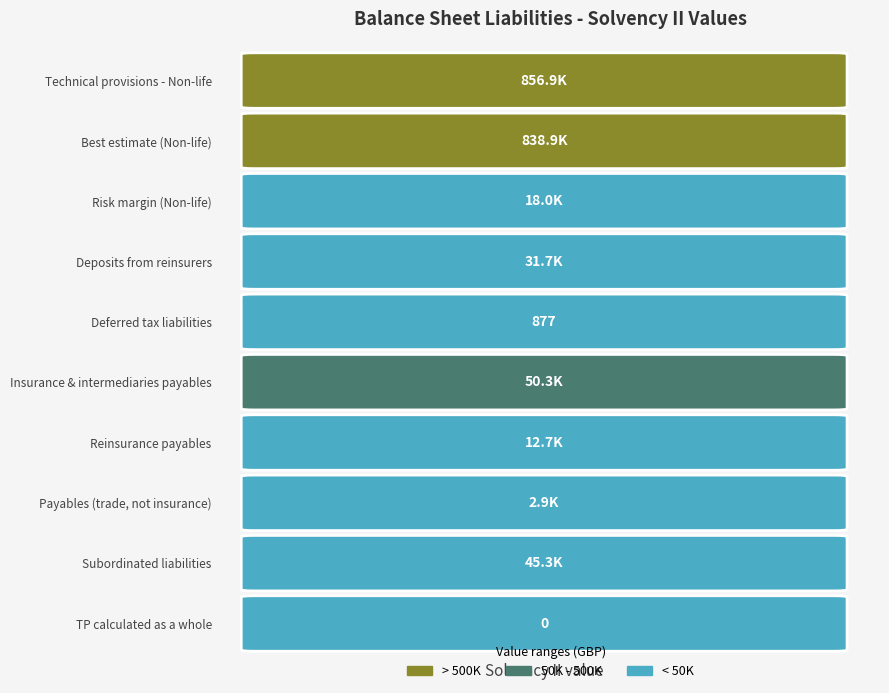

How many values exceed 31702?

4